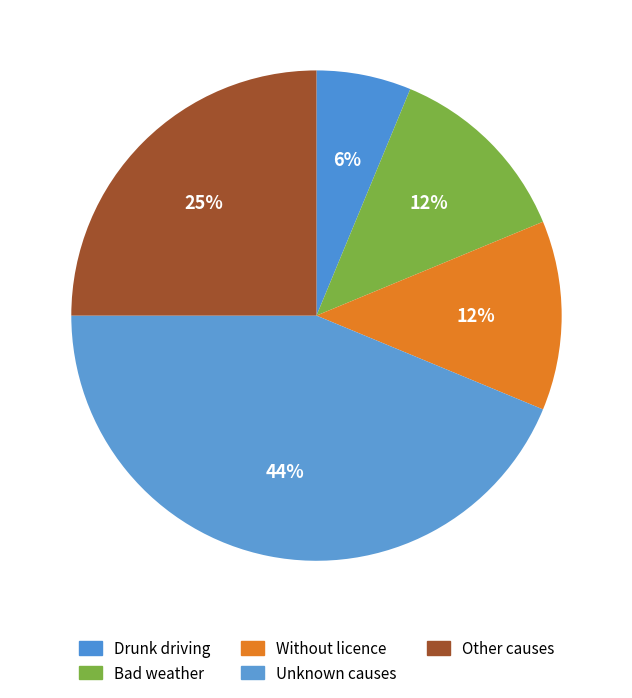

How many segments does this pie chart have?

5